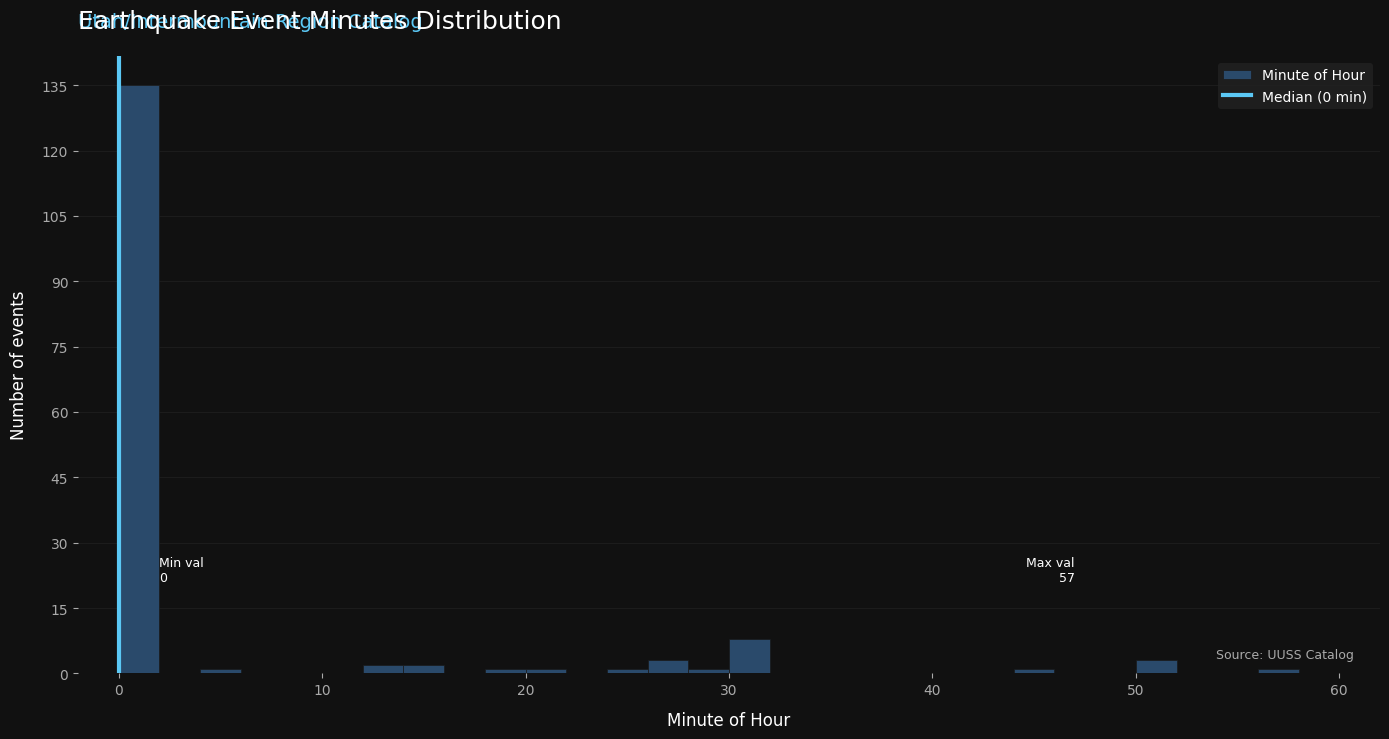

Read against the x-axis, roughly where is the centre of the tallest bar?

1